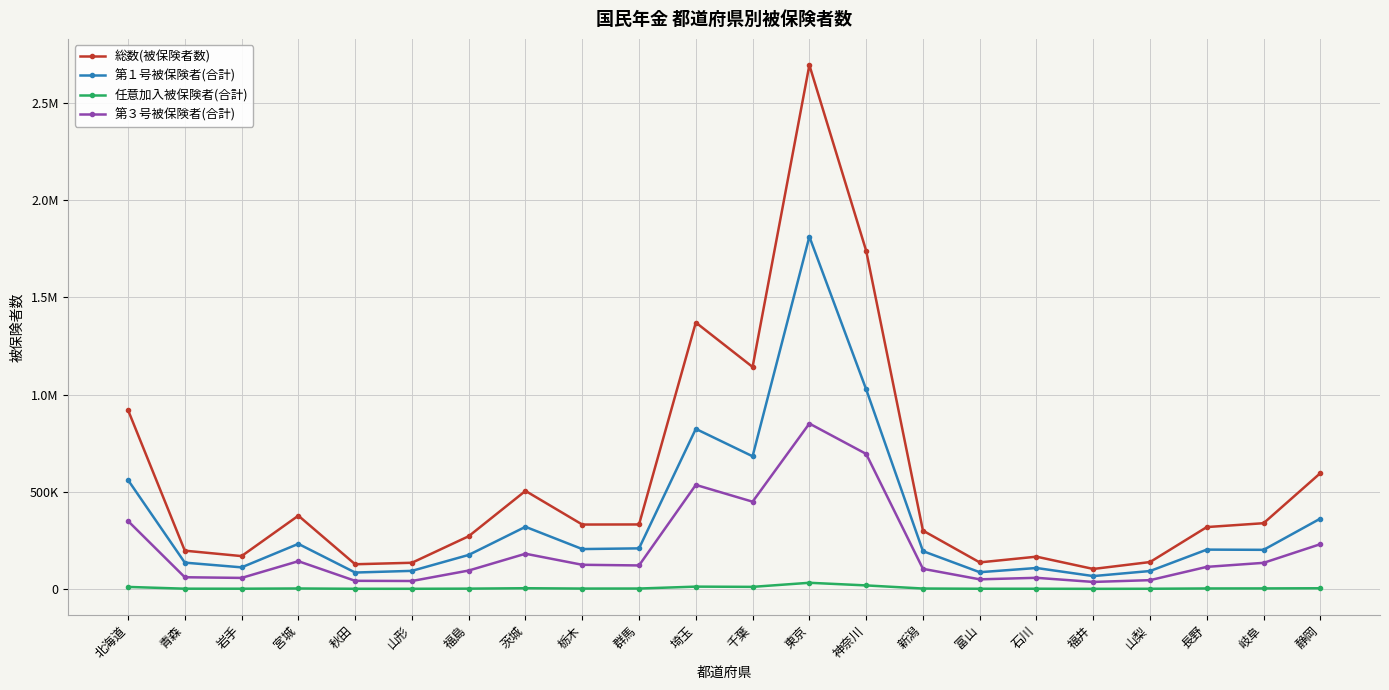

What are all the series names shown in the legend?

総数(被保険者数), 第１号被保険者(合計), 任意加入被保険者(合計), 第３号被保険者(合計)